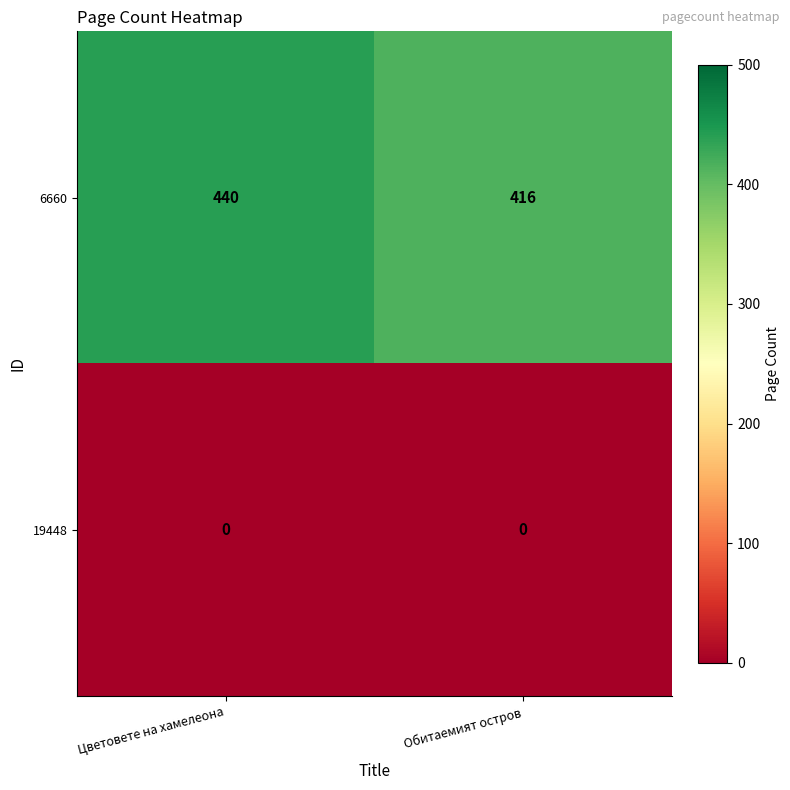

The 19448 series shows 0 at Цветовете на хамелеона. True or false?

True